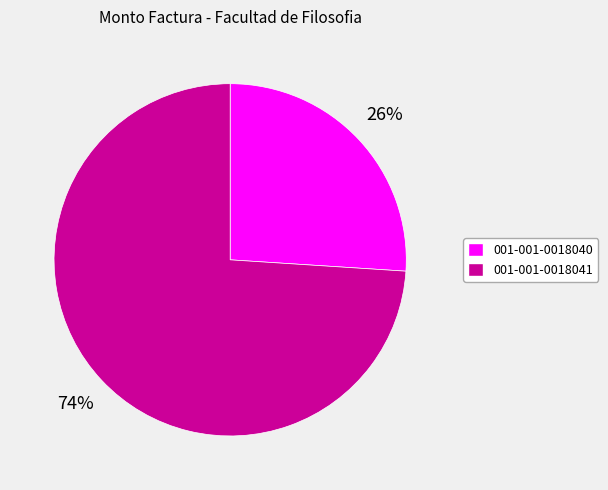

To the nearest percent, what portion does 001-001-0018041 represent?

74%